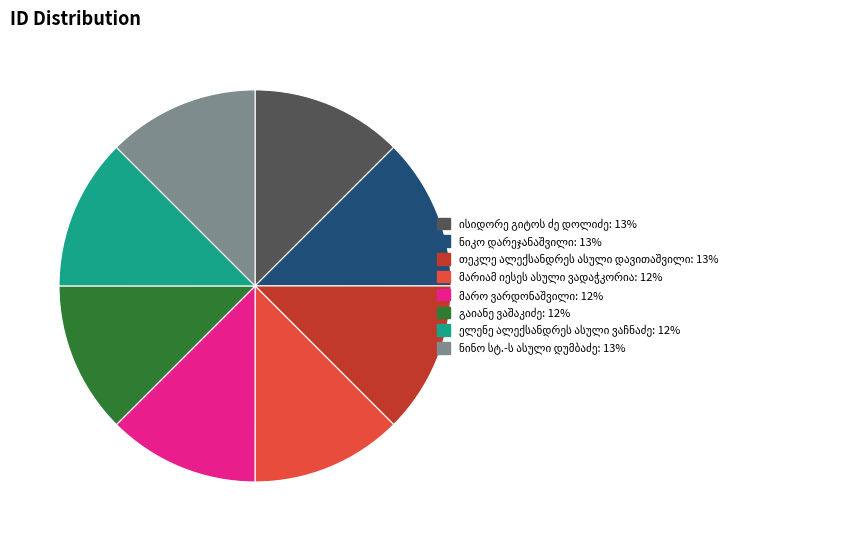

How many slices are in this pie chart?

8